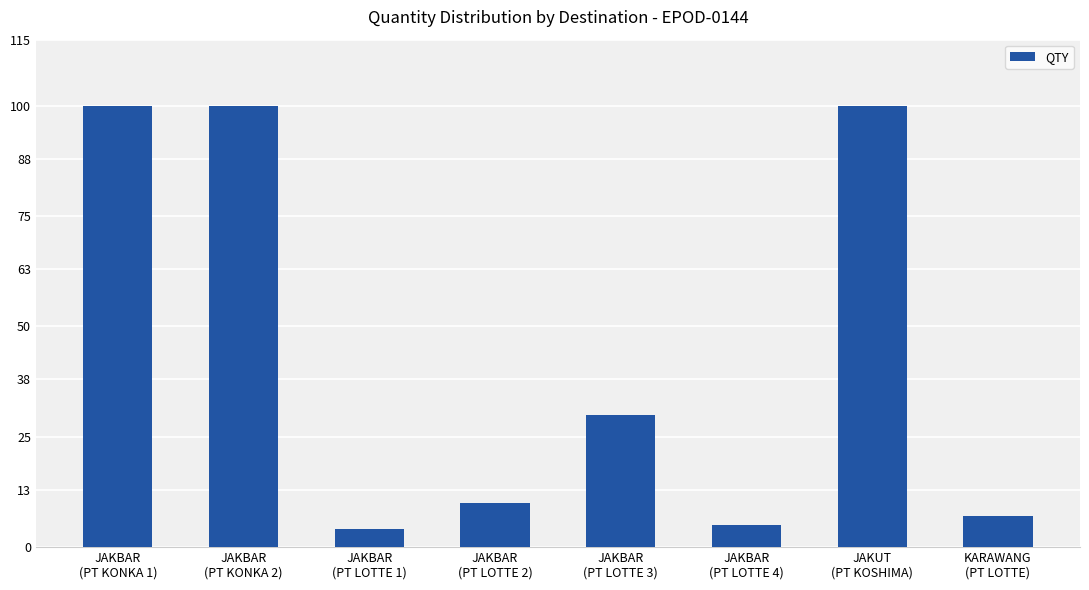

At which category does the chart reach its minimum across all series?

JAKBAR
(PT LOTTE 1)